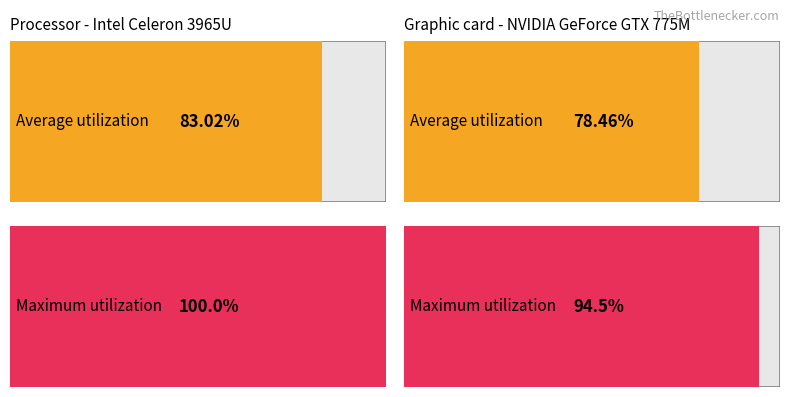

Count the number of categories in the chart.

2